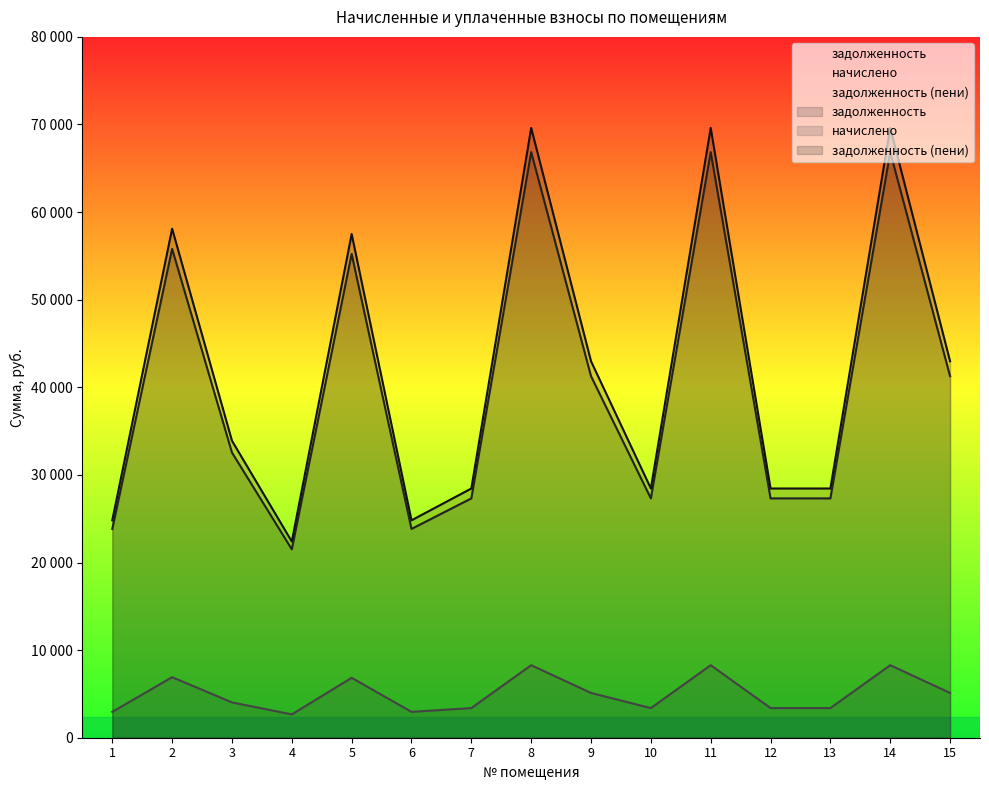

Which label corresponds to the smallest value in the chart?

4